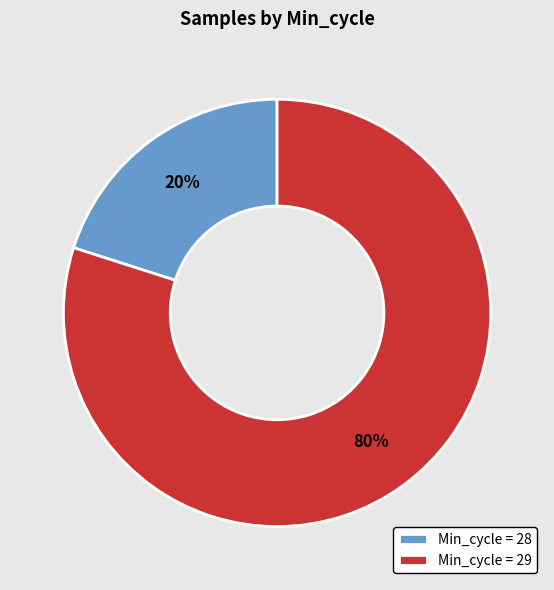

Does Min_cycle = 28 represent more than half of the total?

No